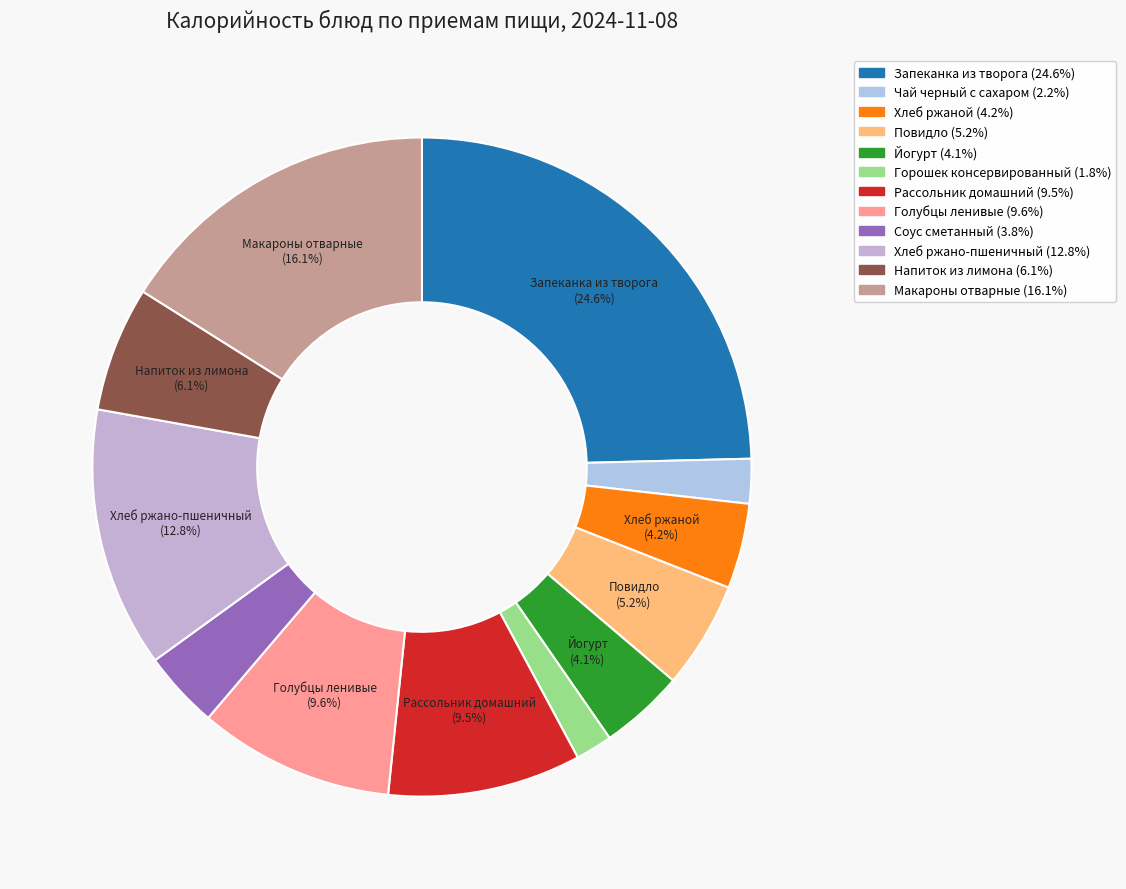

Is it true that Соус сметанный is 1% of the pie?

False